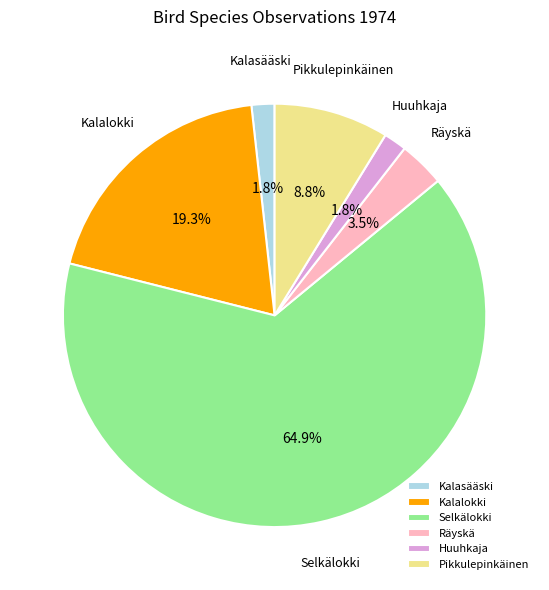

Between Pikkulepinkäinen and Räyskä, which is larger?

Pikkulepinkäinen